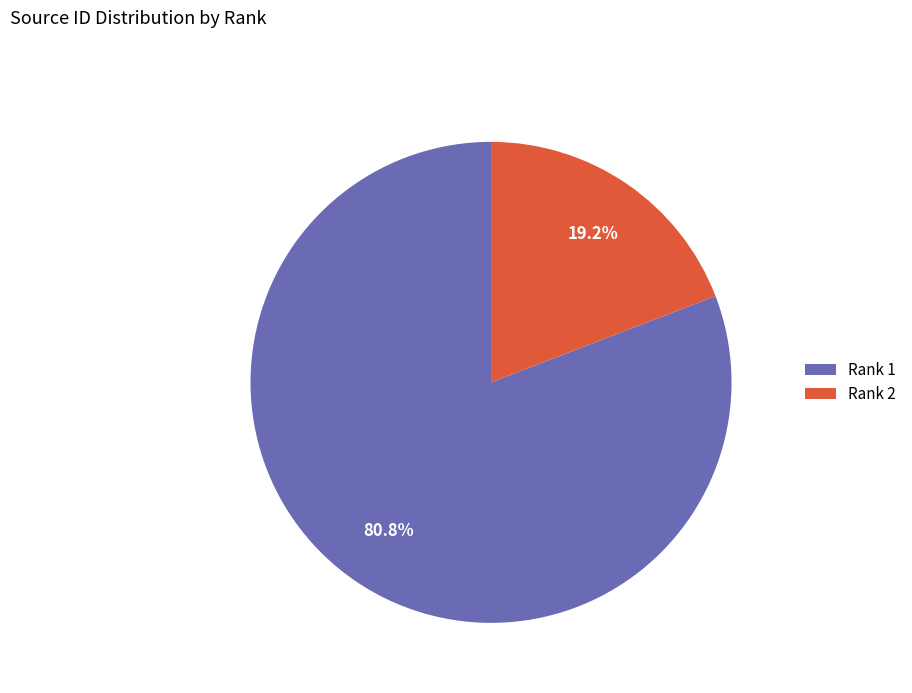

What portion of the pie excludes Rank 1?

19.2%